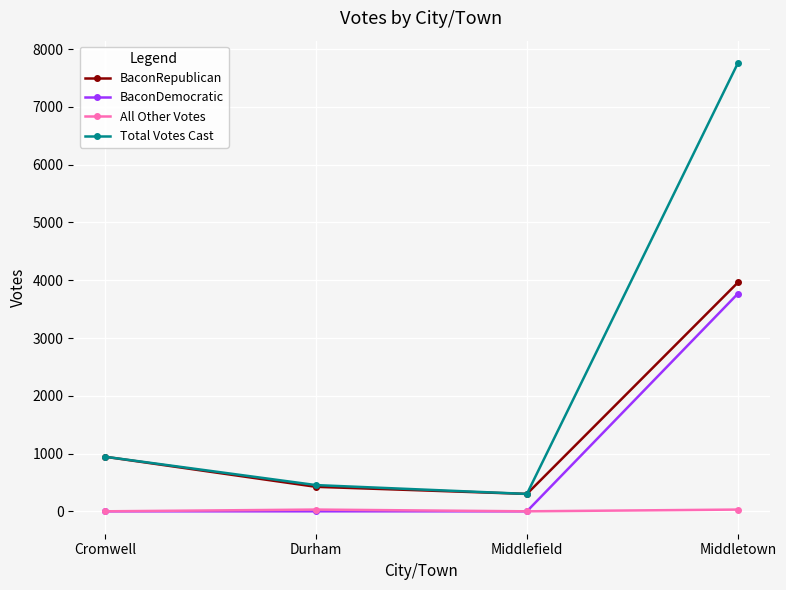

How many values in All Other Votes are above zero?

2